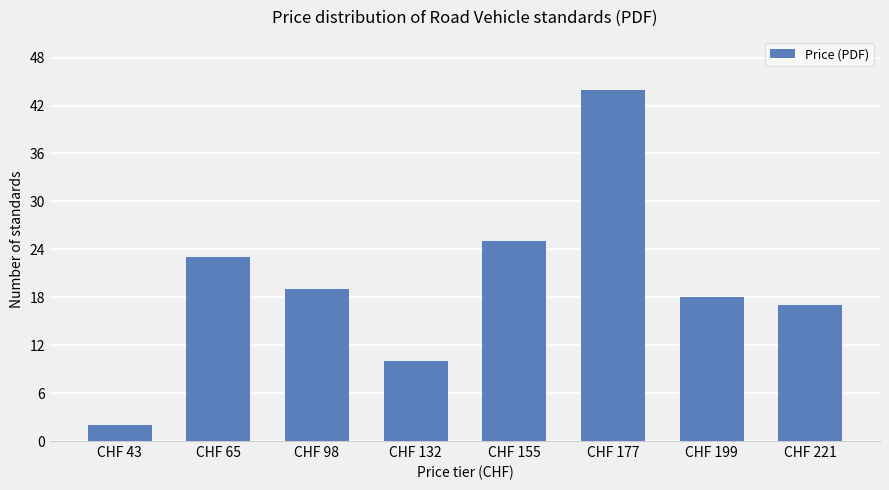

Which has a higher value, CHF 65 or CHF 177?

CHF 177